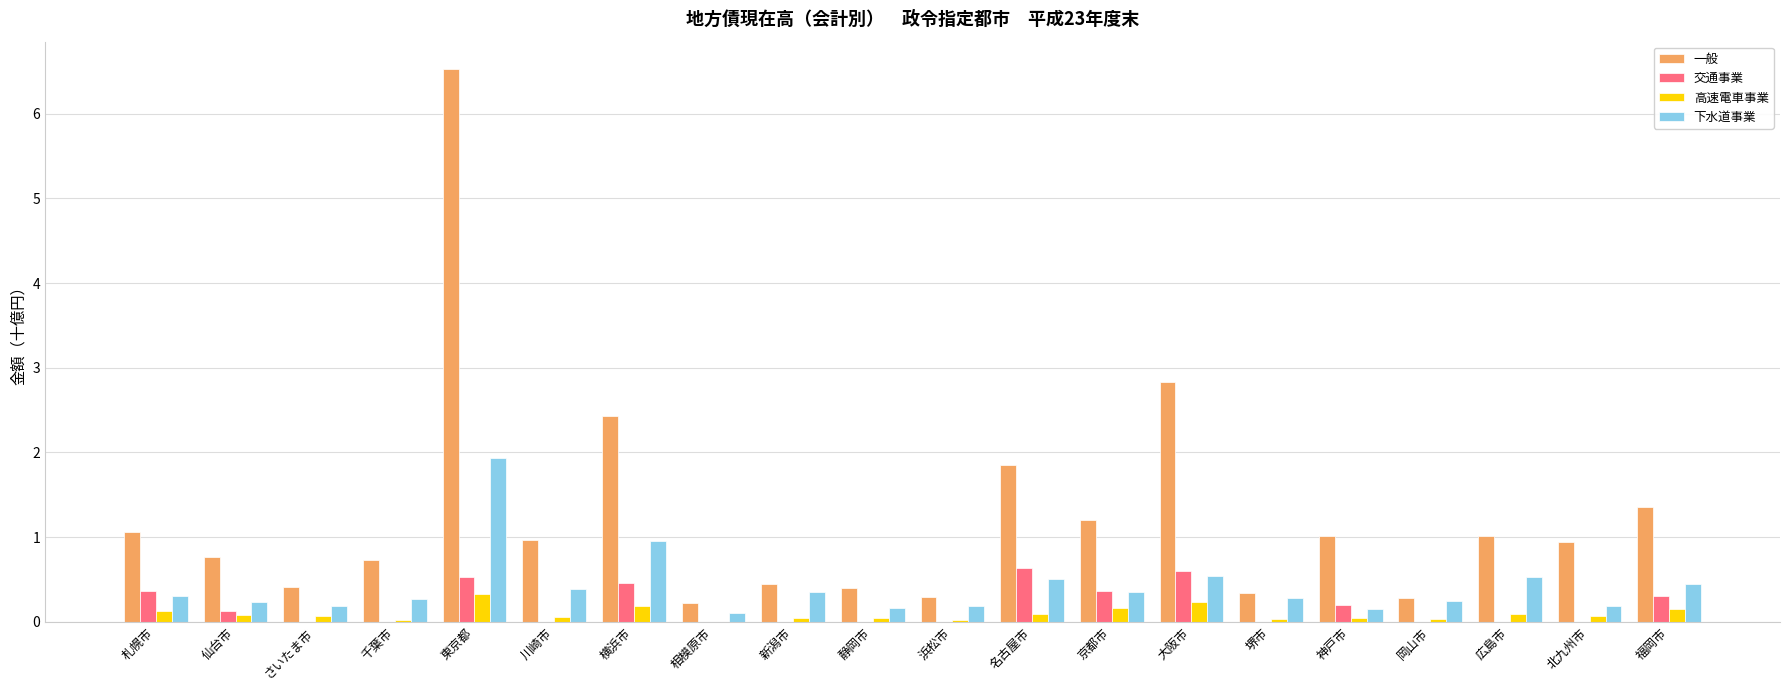

What is the sum of all 交通事業 values?

3.6